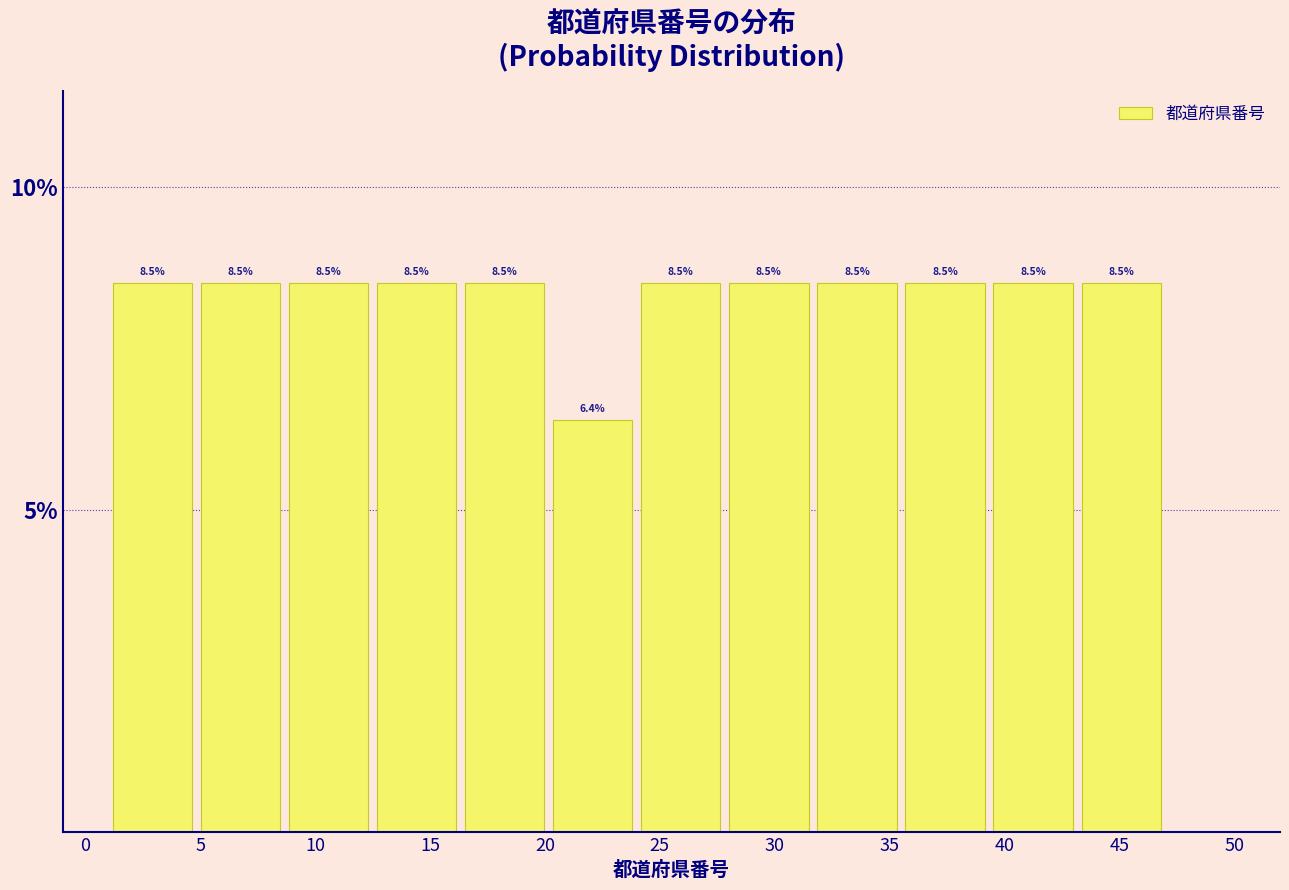

Reading left to right, list every bar in this chart as the range it spans on the x-axis followed by its height. The bar edges are not printed on the chart, so give them approximately, as read against the axis.

1.0 to 5.0: 8.5
5.0 to 8.5: 8.5
8.5 to 12.5: 8.5
12.5 to 16.5: 8.5
16.5 to 20.0: 8.5
20.0 to 24.0: 6.4
24.0 to 28.0: 8.5
28.0 to 31.5: 8.5
31.5 to 35.5: 8.5
35.5 to 39.5: 8.5
39.5 to 43.0: 8.5
43.0 to 47.0: 8.5